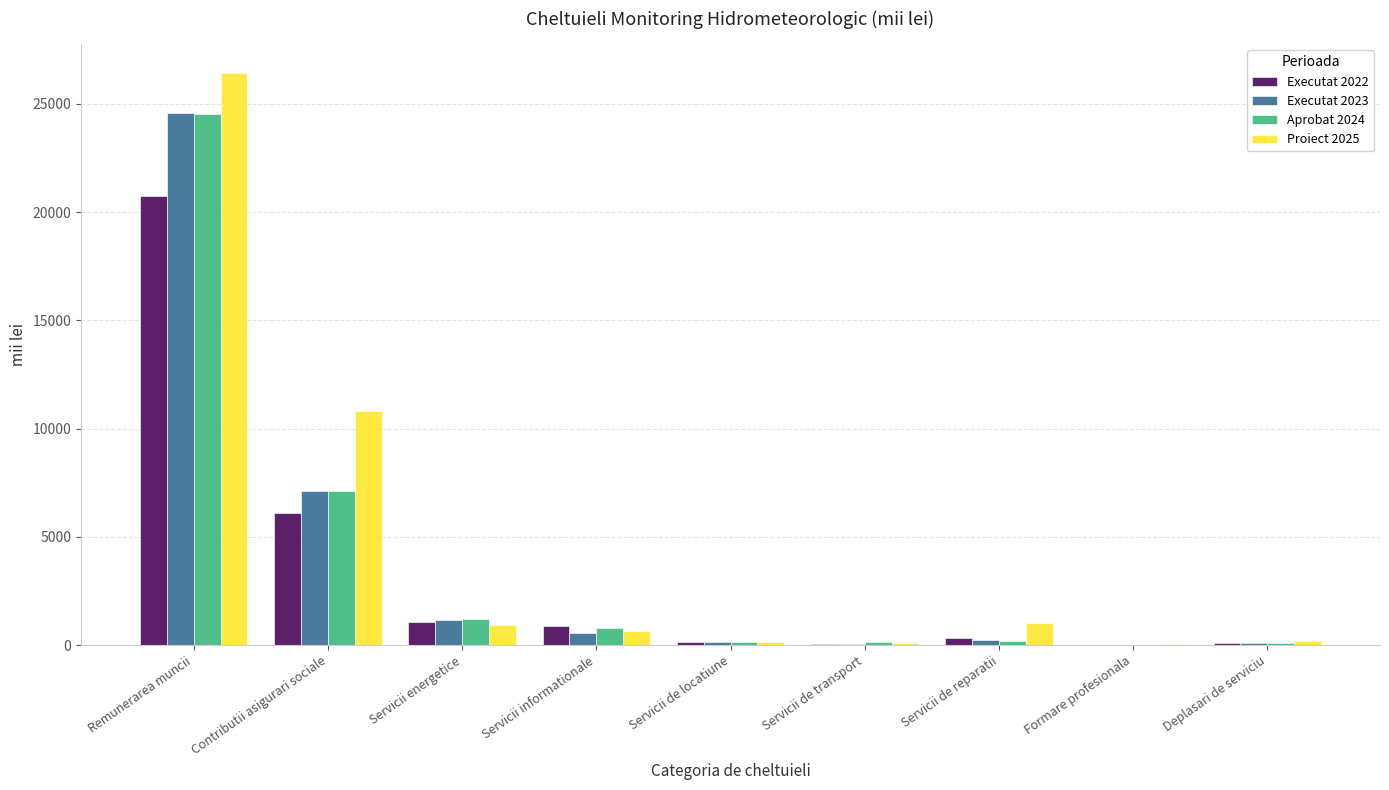

What is the greatest value displayed?

26443.3